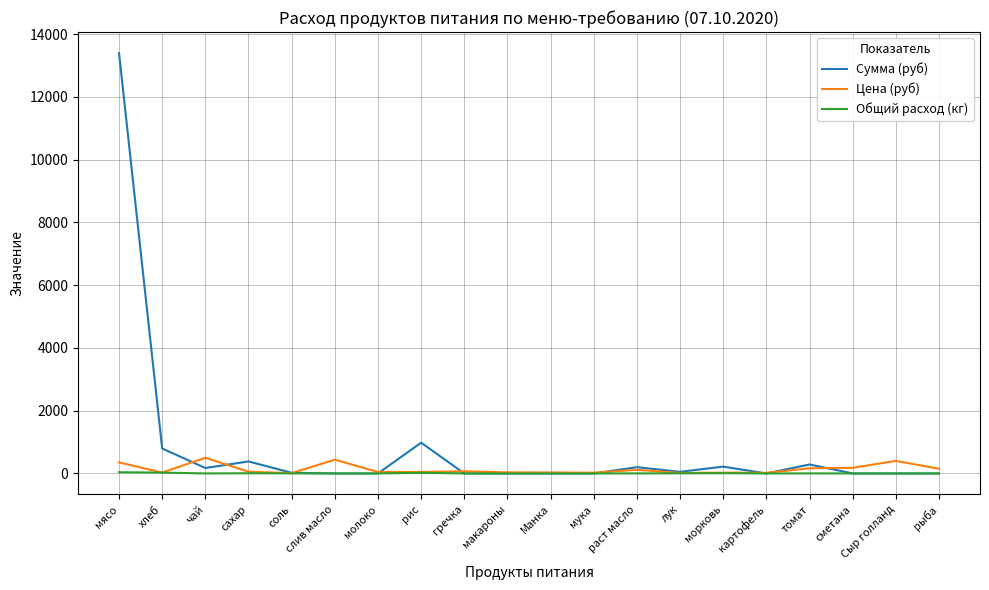

Does the chart have visible grid lines?

Yes